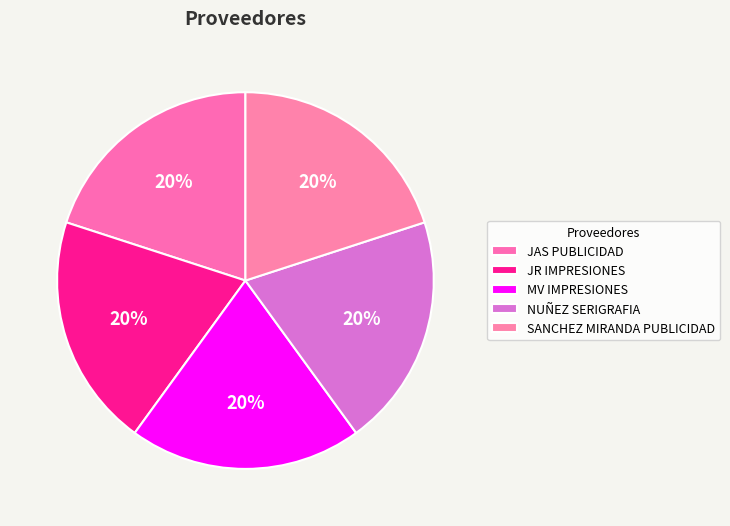

To the nearest percent, what portion does JAS PUBLICIDAD represent?

20%